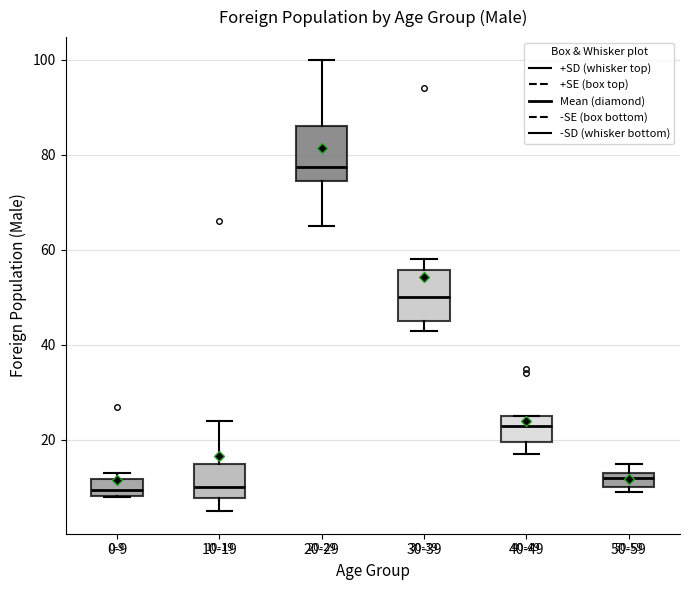

Which box's median line is the highest?

20-29